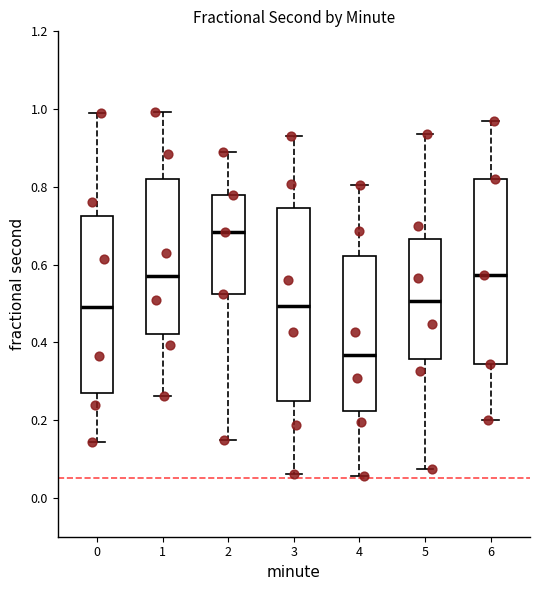

Reading left to right, transcribe this box plot: for each box, give where its median line is, the range the box spans, and where its two whiskers end, as read against the y-axis. The values are not printed on the chart, so give them approximately, as read against the axis.

0: median 0.48, box 0.26 to 0.72, whiskers 0.14 to 0.98
1: median 0.56, box 0.42 to 0.82, whiskers 0.26 to 1.00
2: median 0.68, box 0.52 to 0.78, whiskers 0.14 to 0.88
3: median 0.50, box 0.24 to 0.74, whiskers 0.06 to 0.94
4: median 0.36, box 0.22 to 0.62, whiskers 0.06 to 0.80
5: median 0.50, box 0.36 to 0.66, whiskers 0.08 to 0.94
6: median 0.58, box 0.34 to 0.82, whiskers 0.20 to 0.96